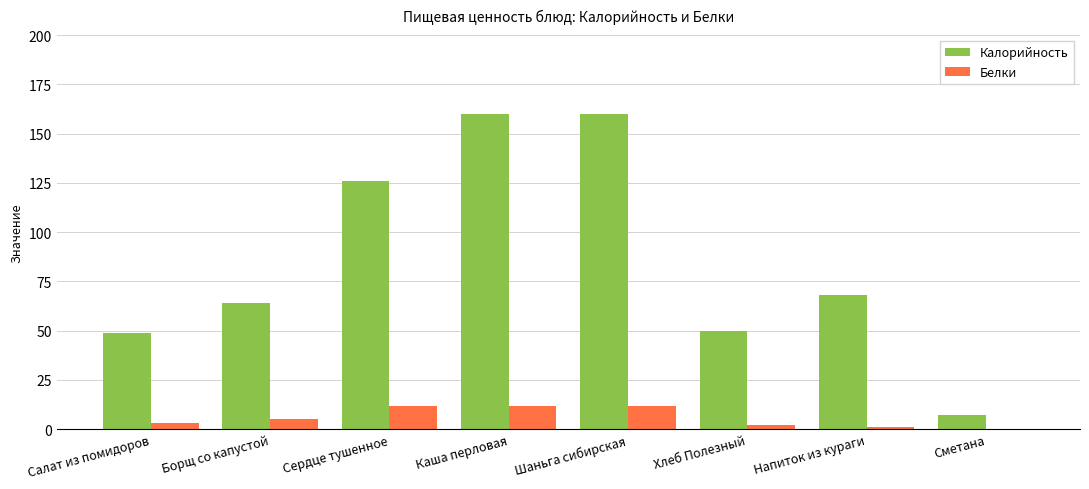

What is the maximum value for Белки?

12